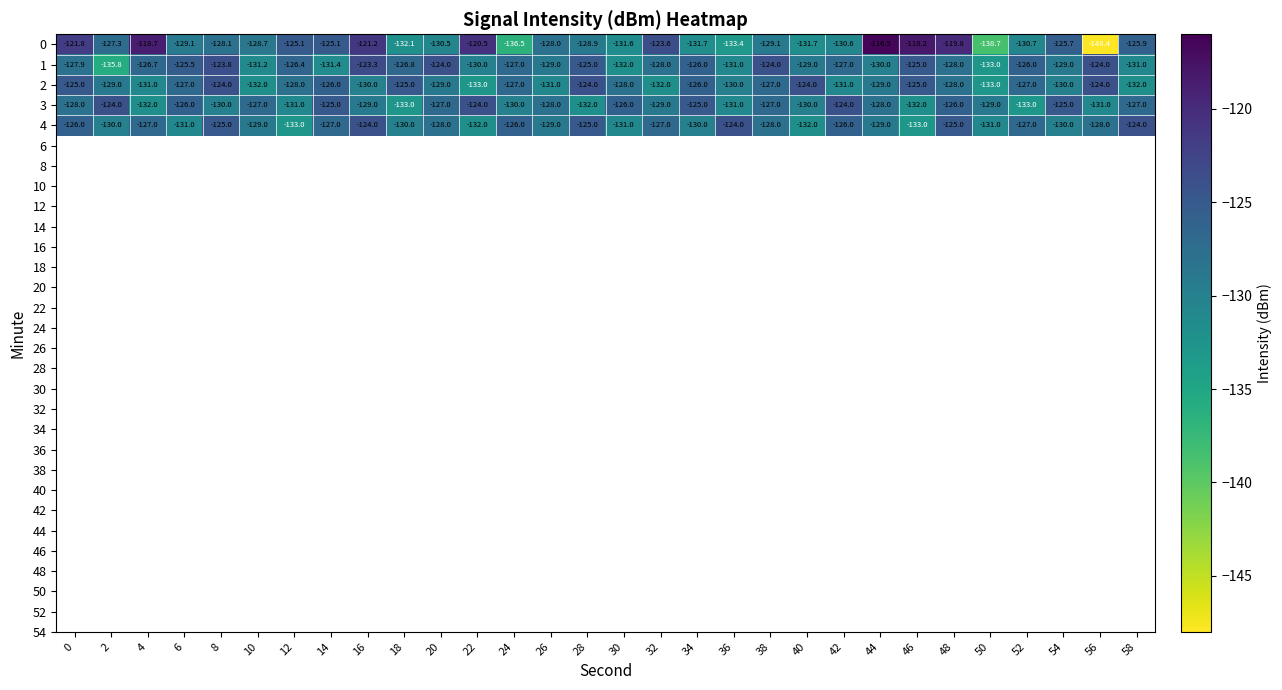

The 0 series shows -29.5 at 26. True or false?

False